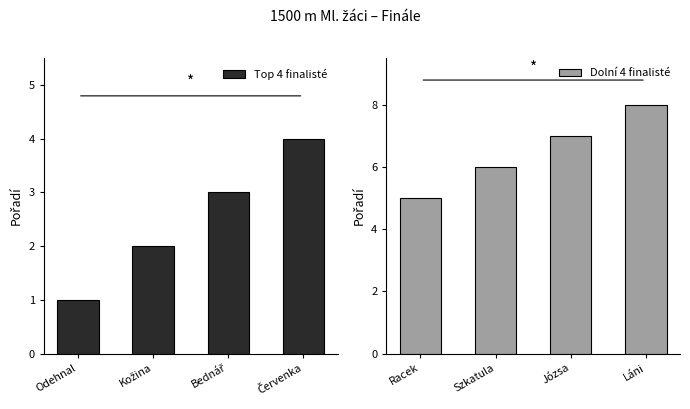

What is the minimum value for Top 4 finalisté?

1